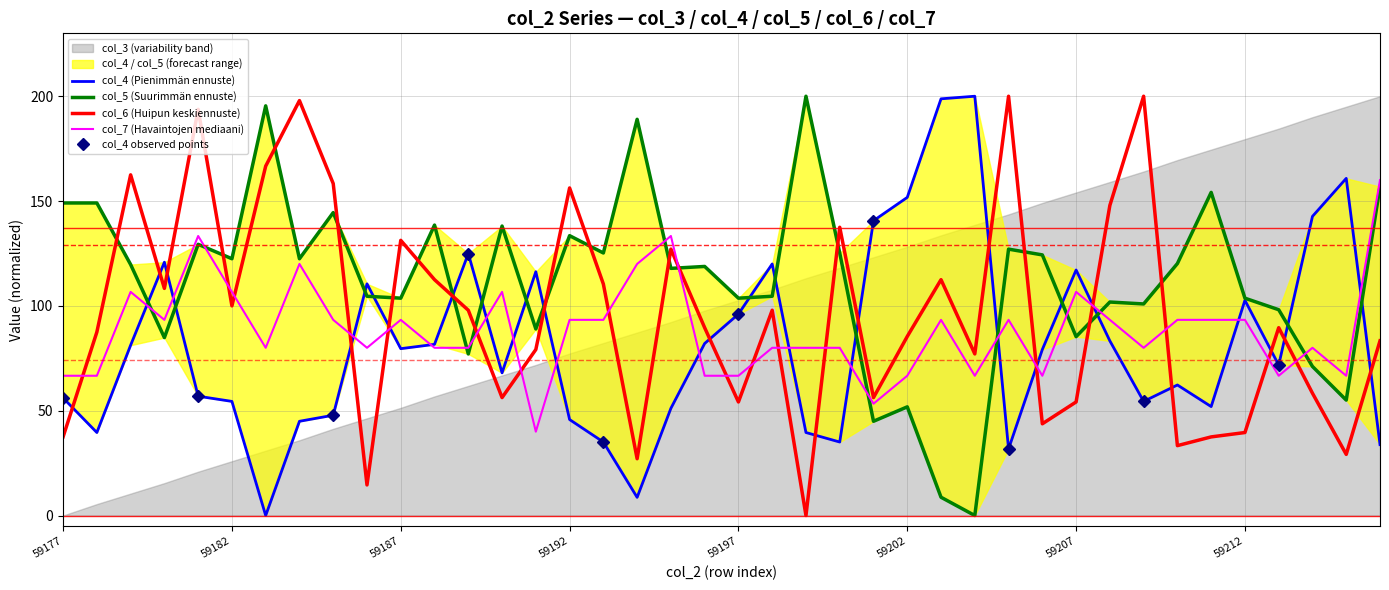

List the series in order of their overall mean, highest first.

col_5, col_6, col_7, col_4